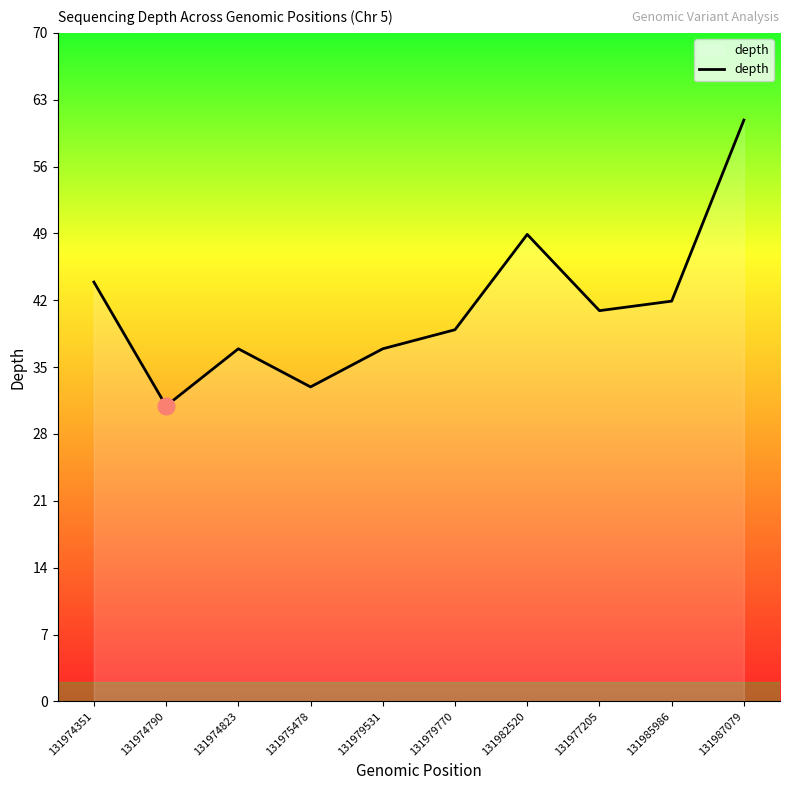

At which category does the chart reach its peak across all series?

131987079